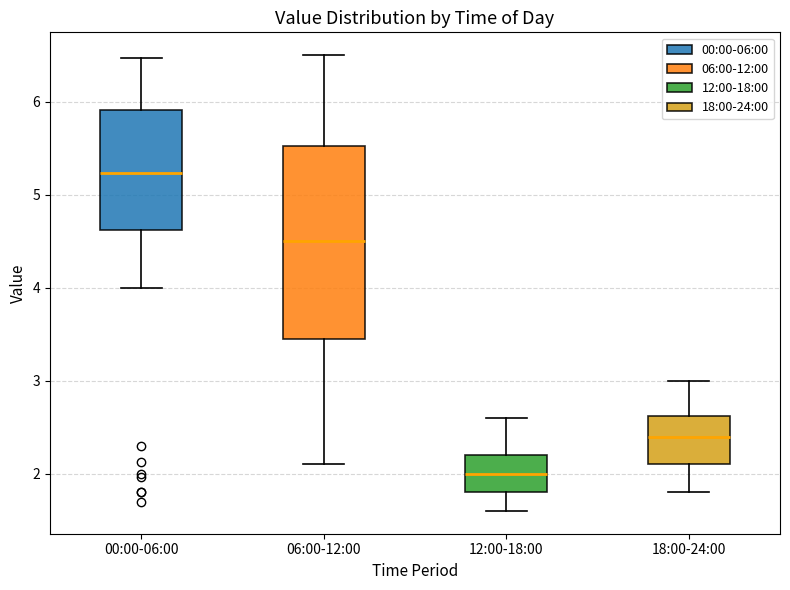

Which box is the tallest, from its lower edge to its upper edge?

06:00-12:00